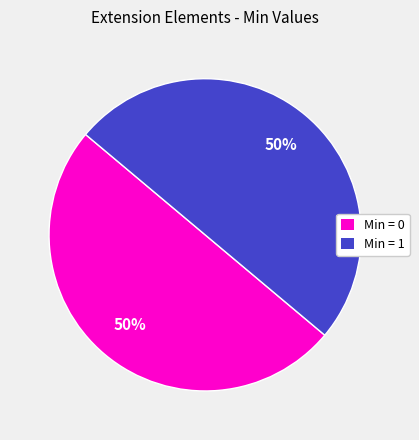

To the nearest percent, what is the average slice percentage?

50%